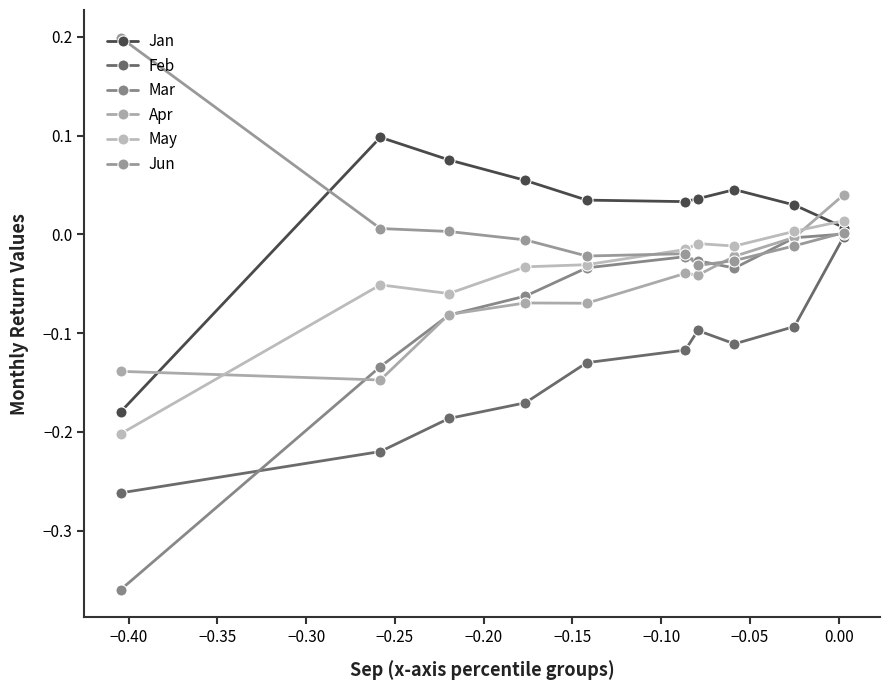

In May, how many points are lower than both neighbors (excluding endpoints)?

2